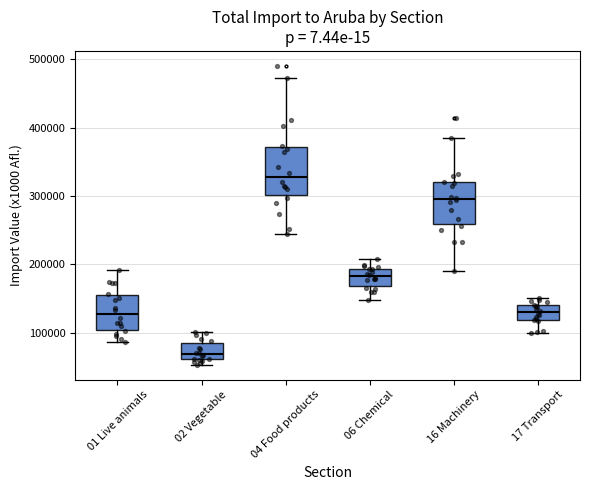

Reading left to right, read every box against the y-axis: the position of its median line, the range the box covers, and the ends of its whiskers. The values are not printed on the chart, so give them approximately, as read against the axis.

01 Live animals: median 130000, box 100000 to 160000, whiskers 90000 to 190000
02 Vegetable: median 70000, box 60000 to 90000, whiskers 50000 to 100000
04 Food products: median 330000, box 300000 to 370000, whiskers 240000 to 470000
06 Chemical: median 180000, box 170000 to 190000, whiskers 150000 to 210000
16 Machinery: median 300000, box 260000 to 320000, whiskers 190000 to 380000
17 Transport: median 130000, box 120000 to 140000, whiskers 100000 to 150000